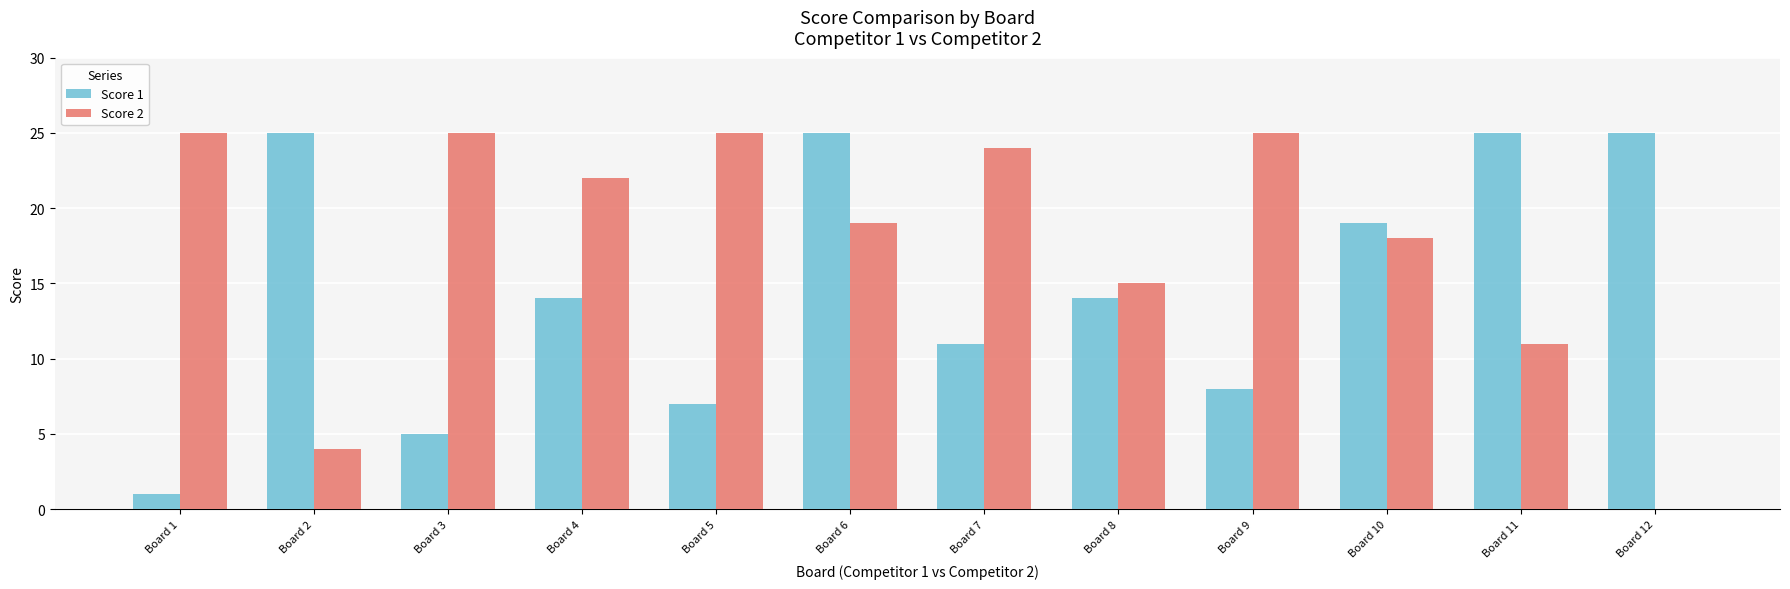

True or false: Score 2 has a value of 19 at Board 6.

True